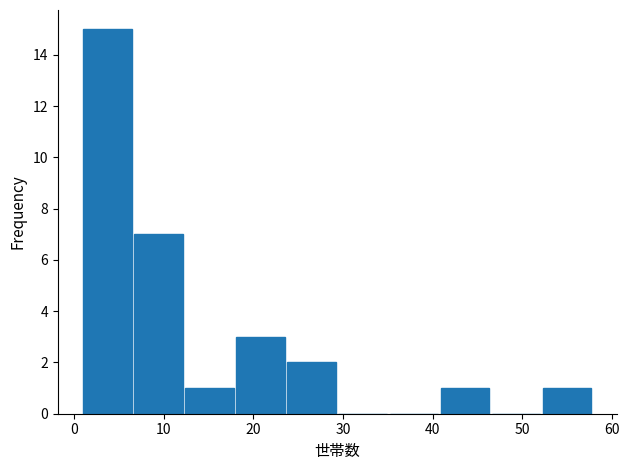

Reading left to right, list every bar in this chart as the range it spans on the x-axis followed by its height. Neither the bar edges nor the heights are printed on the chart, so give them approximately, as read against the axes.

1.0 to 6.7: 15
6.7 to 12.4: 7
12.4 to 18.1: 1
18.1 to 23.8: 3
23.8 to 29.5: 2
29.5 to 35.2: 0
35.2 to 40.9: 0
40.9 to 46.6: 1
46.6 to 52.3: 0
52.3 to 58.0: 1